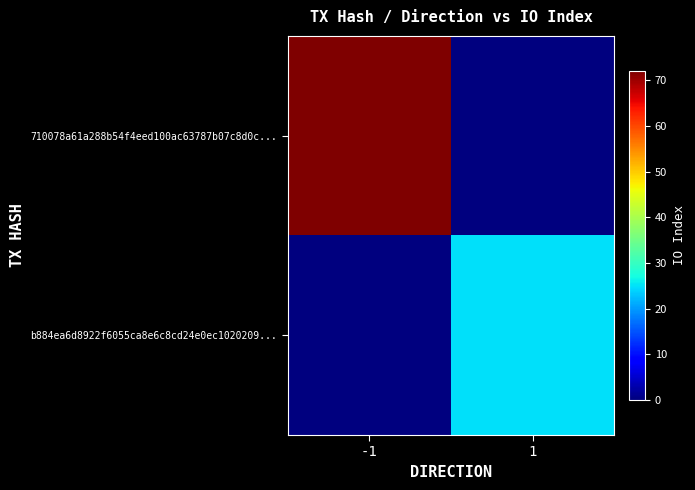

At -1, list the series in order from largest to smallest.

710078a61a288b54f4eed100ac63787b07c8d0c..., b884ea6d8922f6055ca8e6c8cd24e0ec1020209...